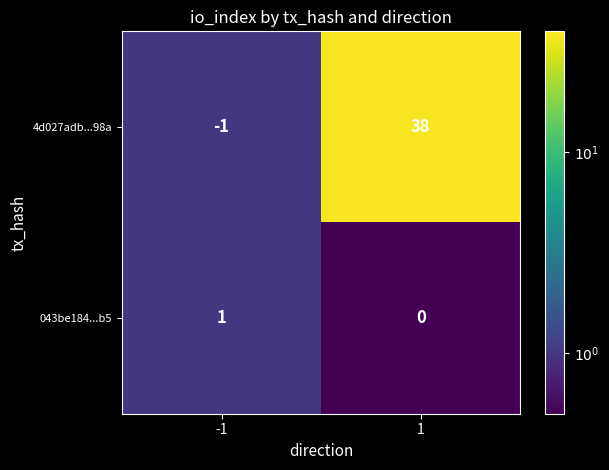

What is the total value across all series at 1?

38